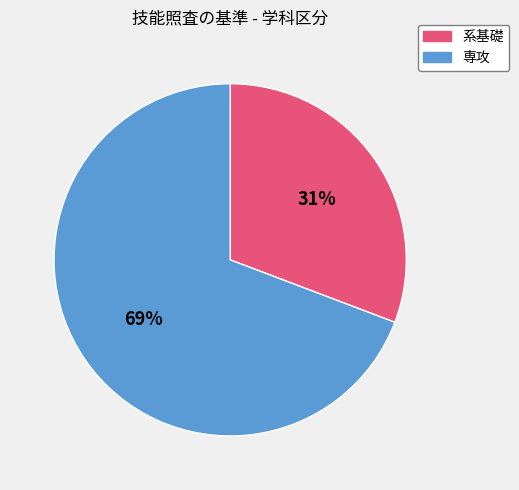

Count the number of slices in the pie.

2